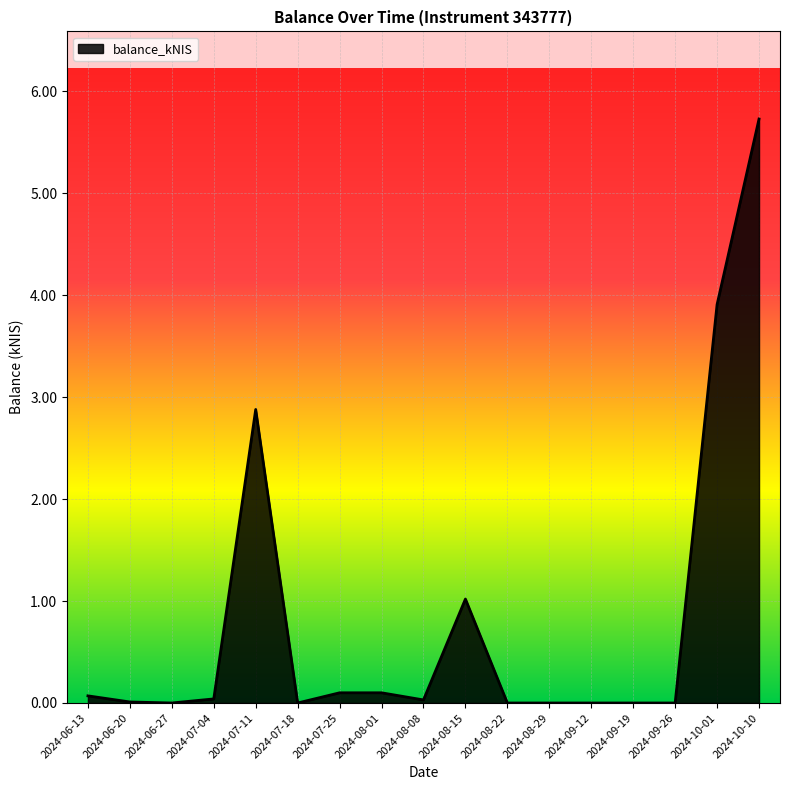

What position from the right is 2024-10-10?

1